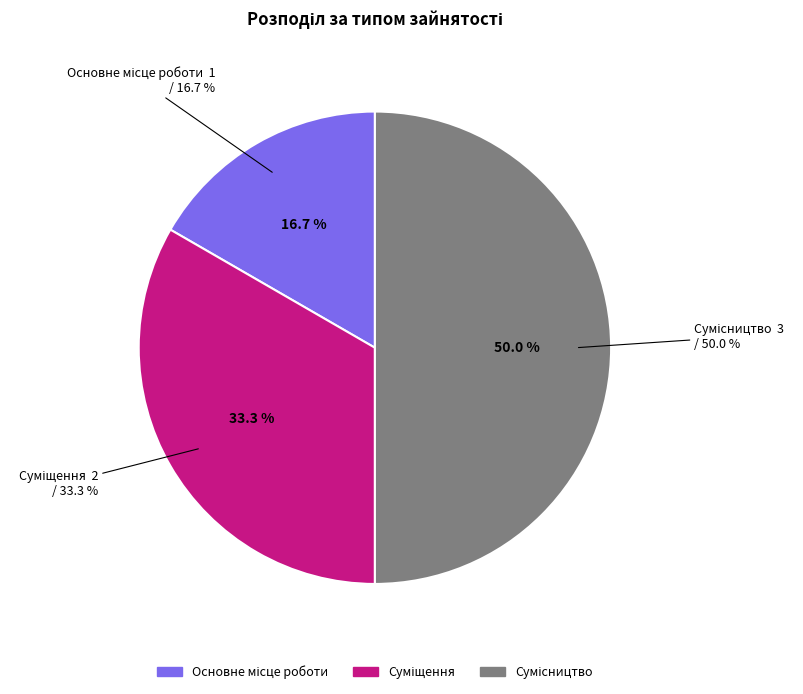

What is the smallest slice in the pie chart?

Основне місце роботи